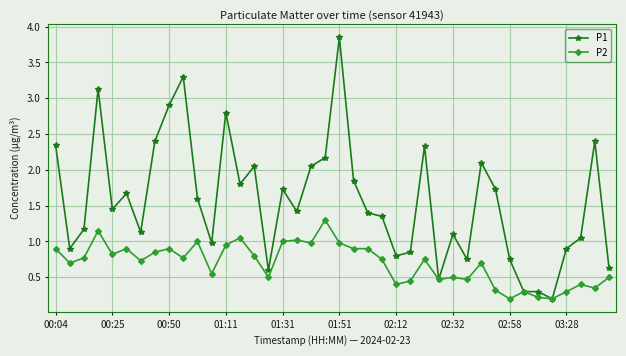

True or false: P2 has more than 2 interior local peaks.

True